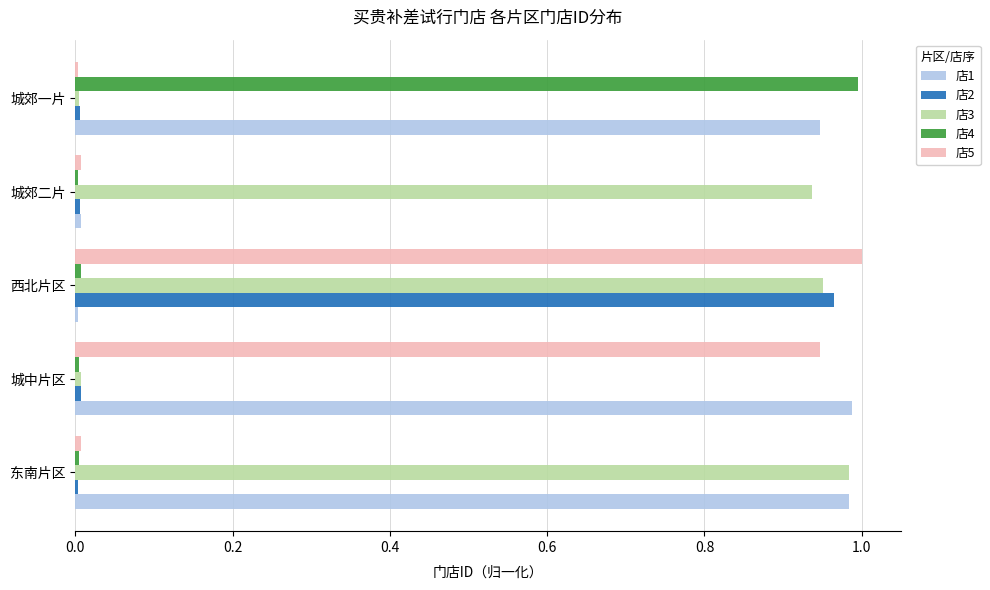

What is the average value of the 店3 series?

0.6